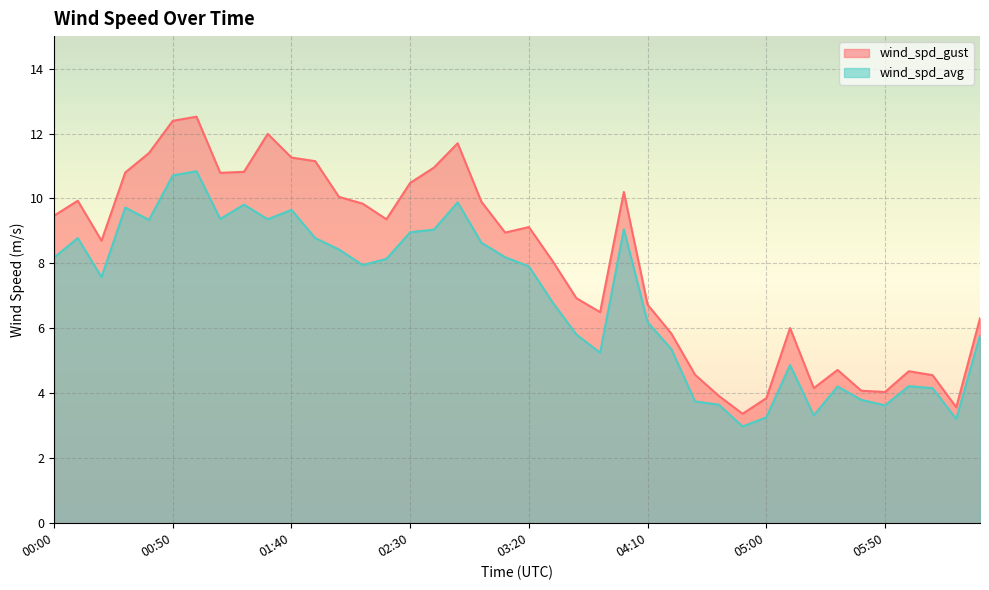

Is it true that wind_spd_gust equals 8.9 at 03:10?

True